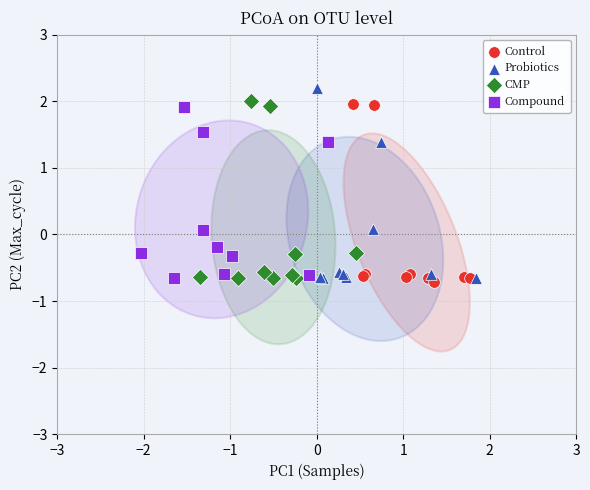

Which series reaches the maximum Y coordinate?

Probiotics